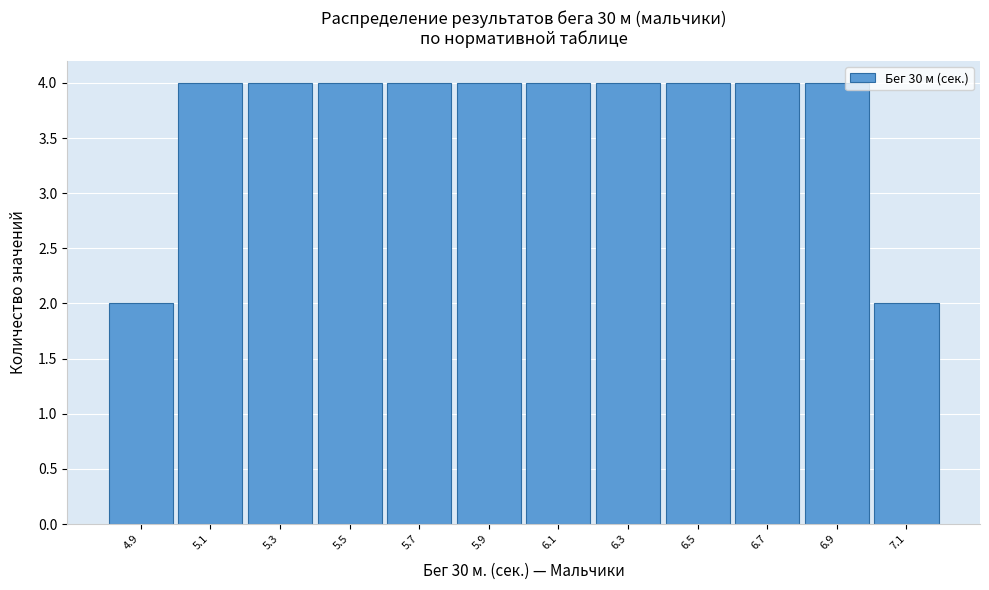

Reading left to right, what are all the values shown in this chart?

4.9=2	5.1=4	5.3=4	5.5=4	5.7=4	5.9=4	6.1=4	6.3=4	6.5=4	6.7=4	6.9=4	7.1=2